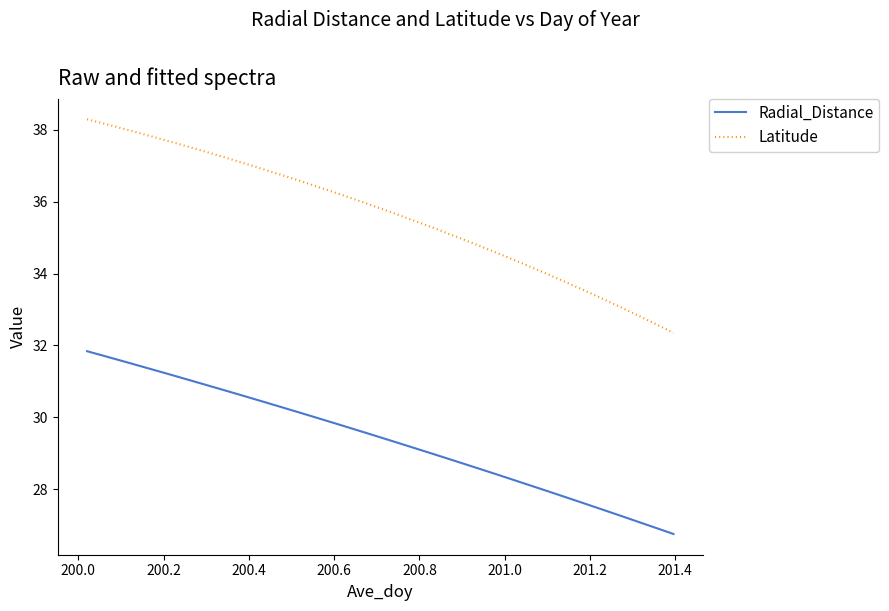

What is the sum of all Radial_Distance values?

999.4